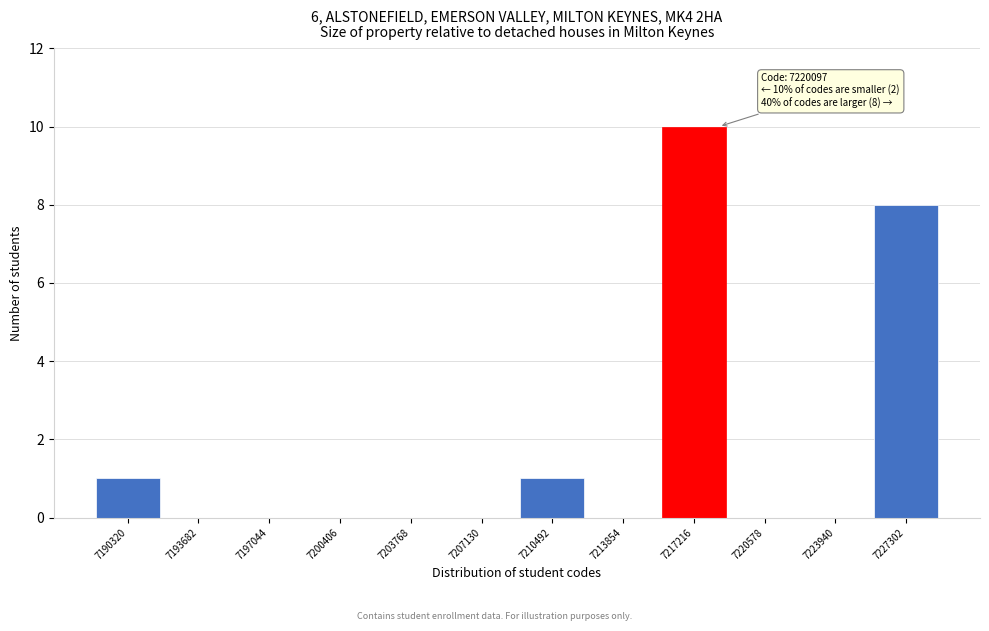

Reading left to right, extract all data points from this chart.

7190320=1	7193682=0	7197044=0	7200406=0	7203768=0	7207130=0	7210492=1	7213854=0	7217216=10	7220578=0	7223940=0	7227302=8